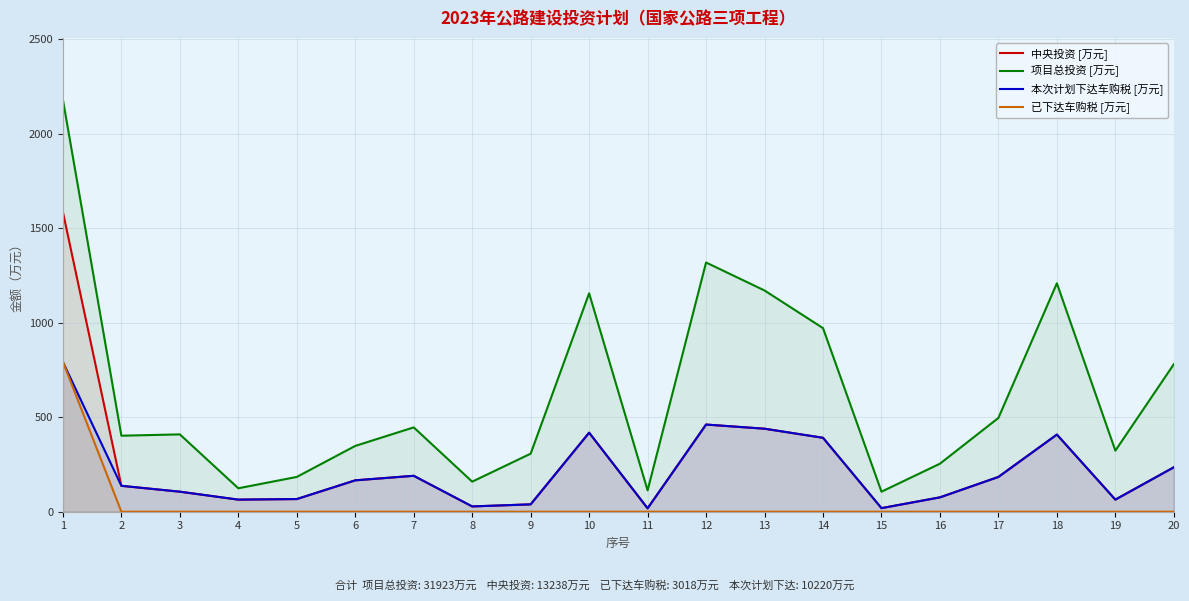

True or false: 已下达车购税 [万元] has a value of 0 at 20.

True